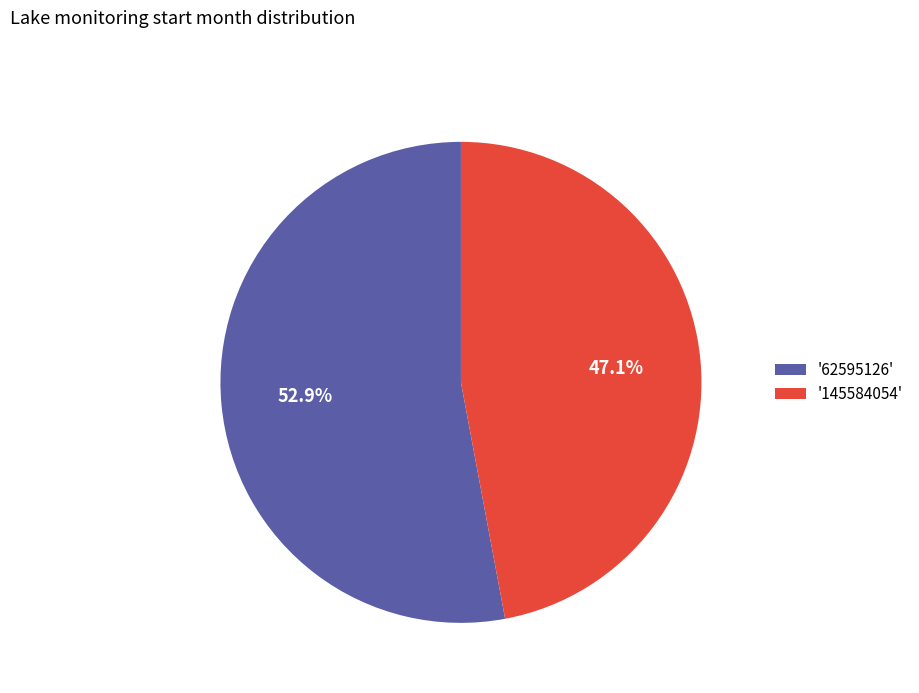

What is the majority slice?

'62595126'